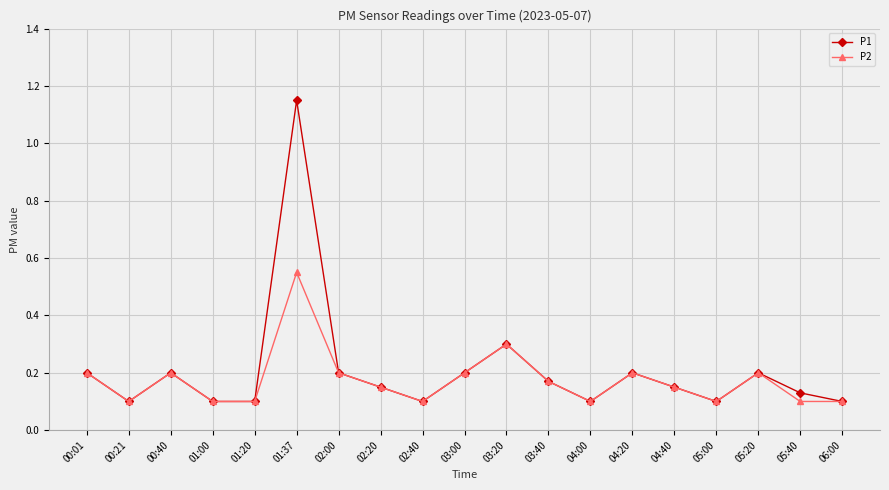

At which category does the chart reach its peak across all series?

01:37